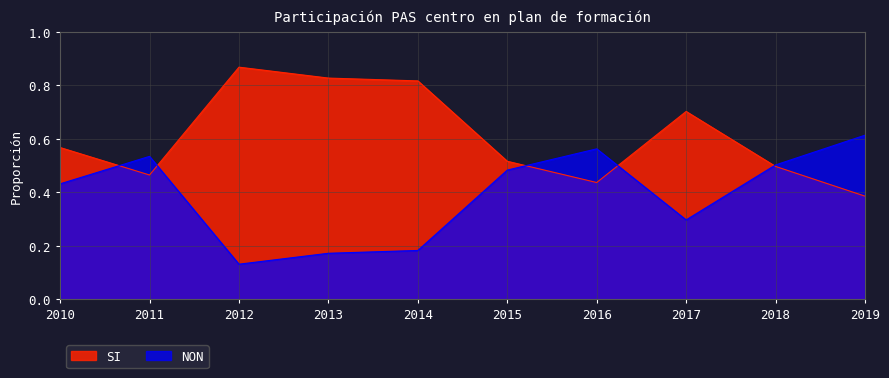

What is the smallest value displayed?

0.1